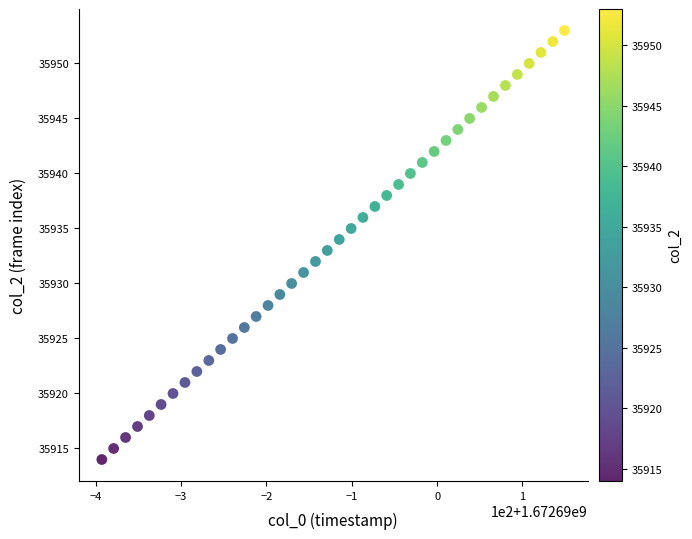

What is the range of Y values (max minus min)?

39